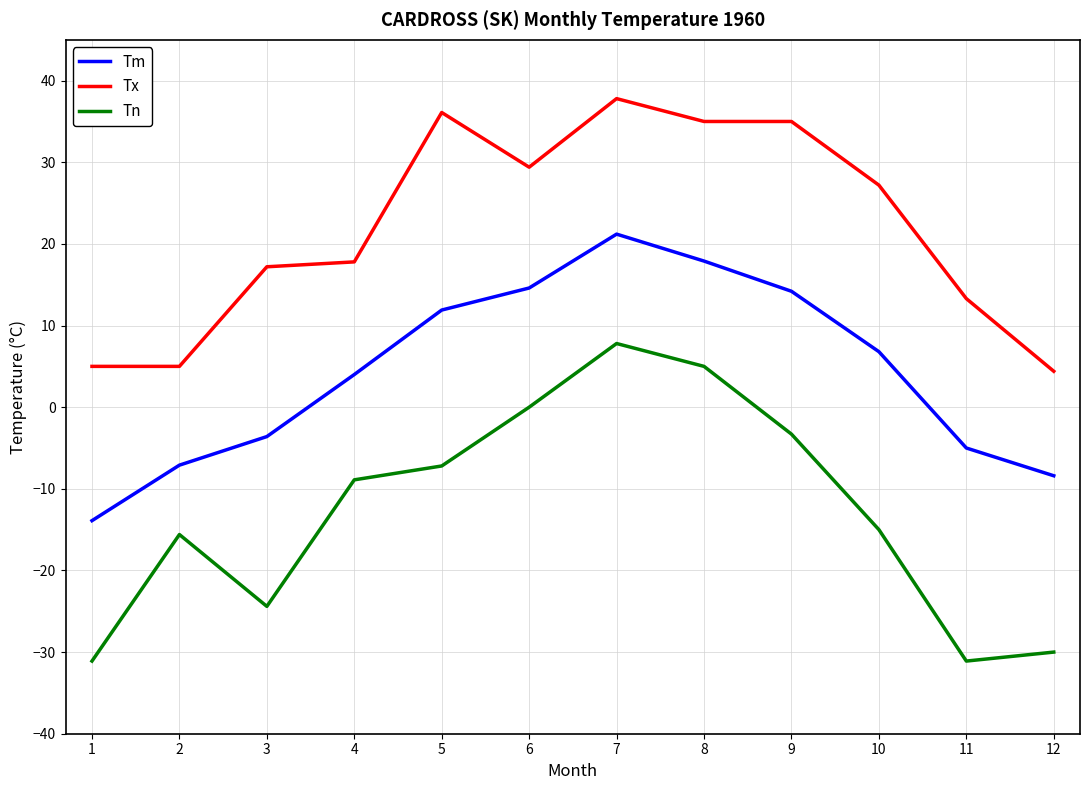

What is the difference between the second highest and minimum values in the Tn series?

36.1